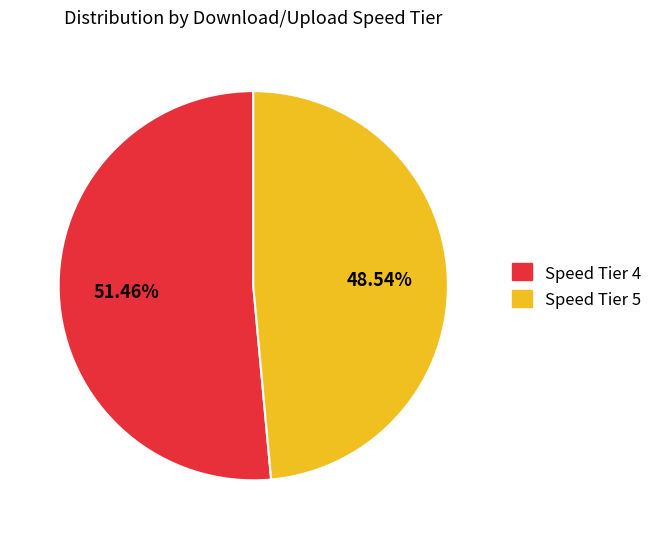

Which has a higher value, Speed Tier 4 or Speed Tier 5?

Speed Tier 4